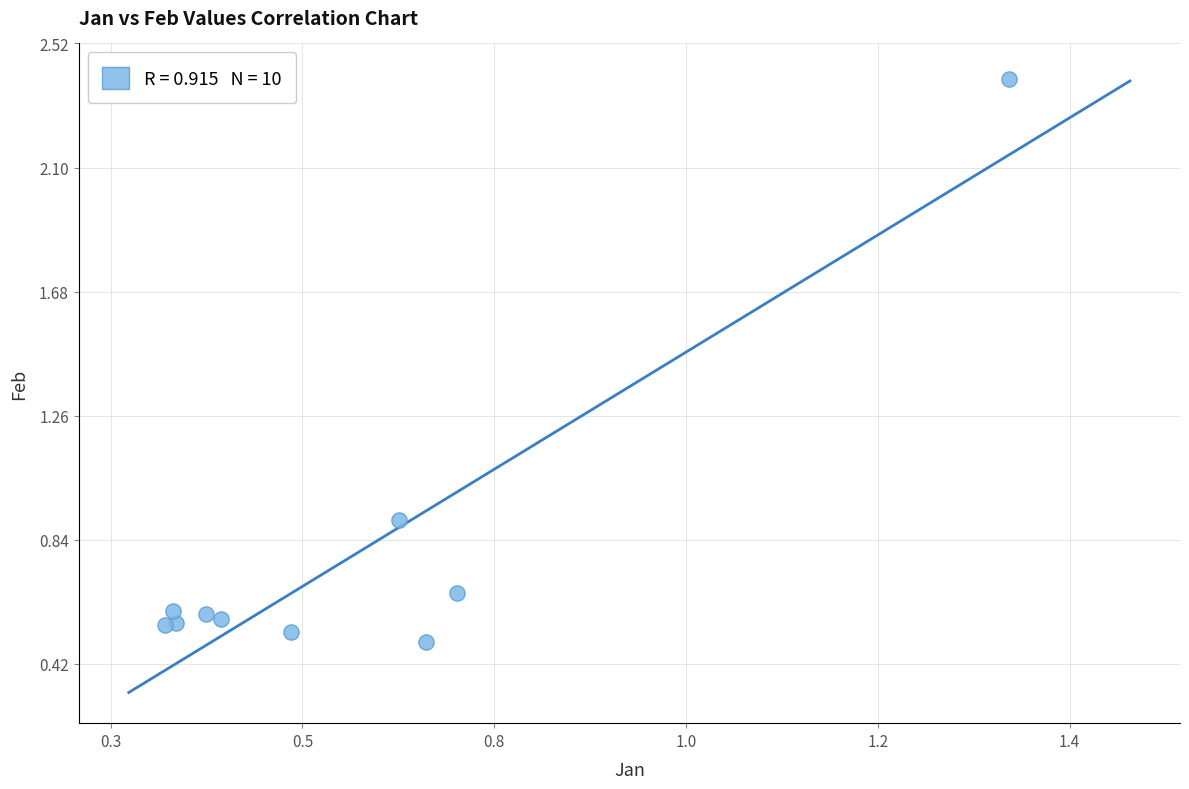

What is the range of X values (max minus min)?

0.9